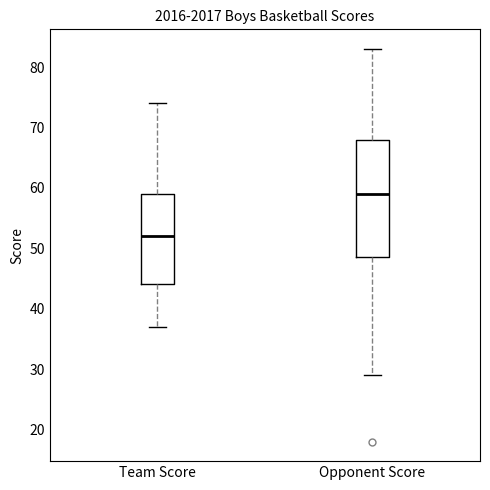

Where does the upper whisker of the box for Opponent Score end on the y-axis? The values are not printed on the chart, so give them approximately, as read against the axis.

83